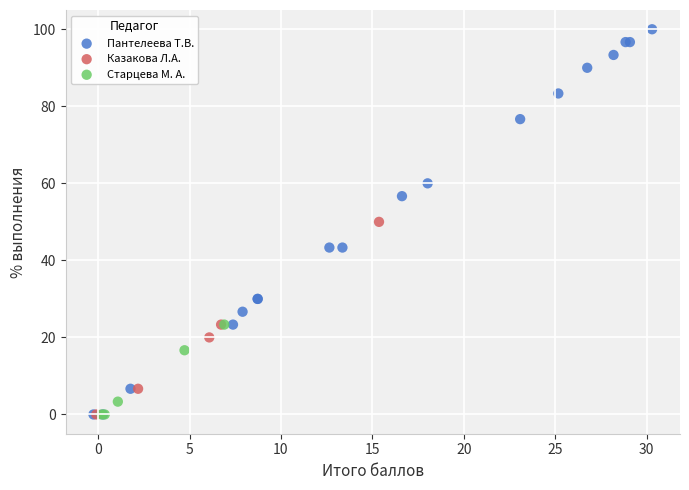

Which series contains the highest Y value?

Пантелеева Т.В.